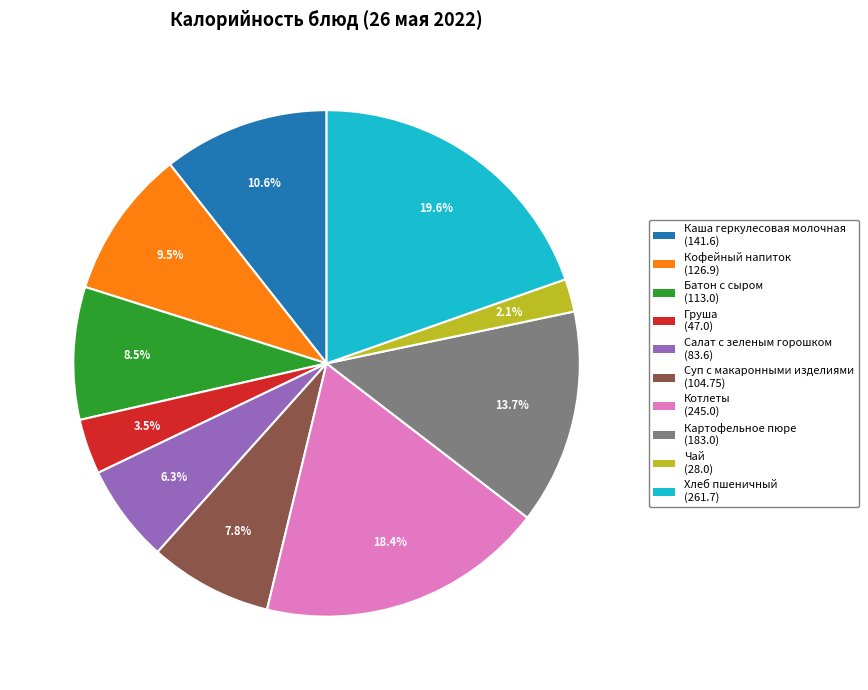

What is the total percentage of Хлеб пшеничный and Кофейный напиток?

29.1%